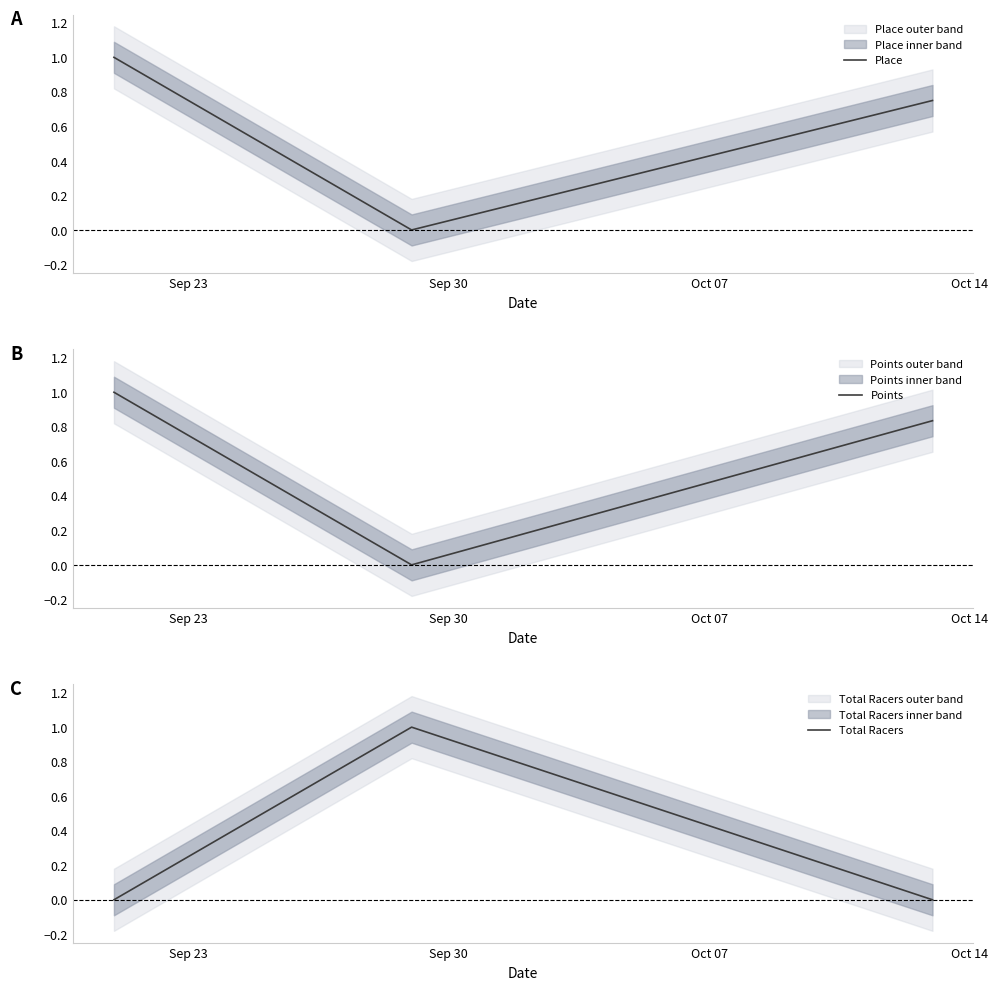

What is the maximum value for Points?

1.0